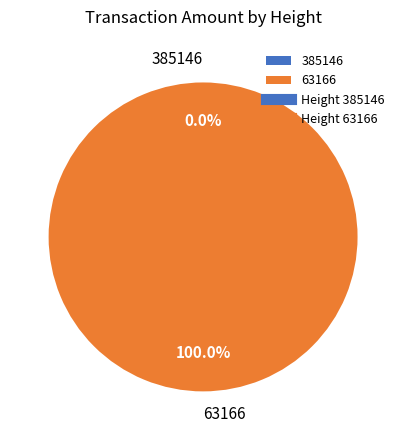

To the nearest percent, what is the average slice percentage?

50%